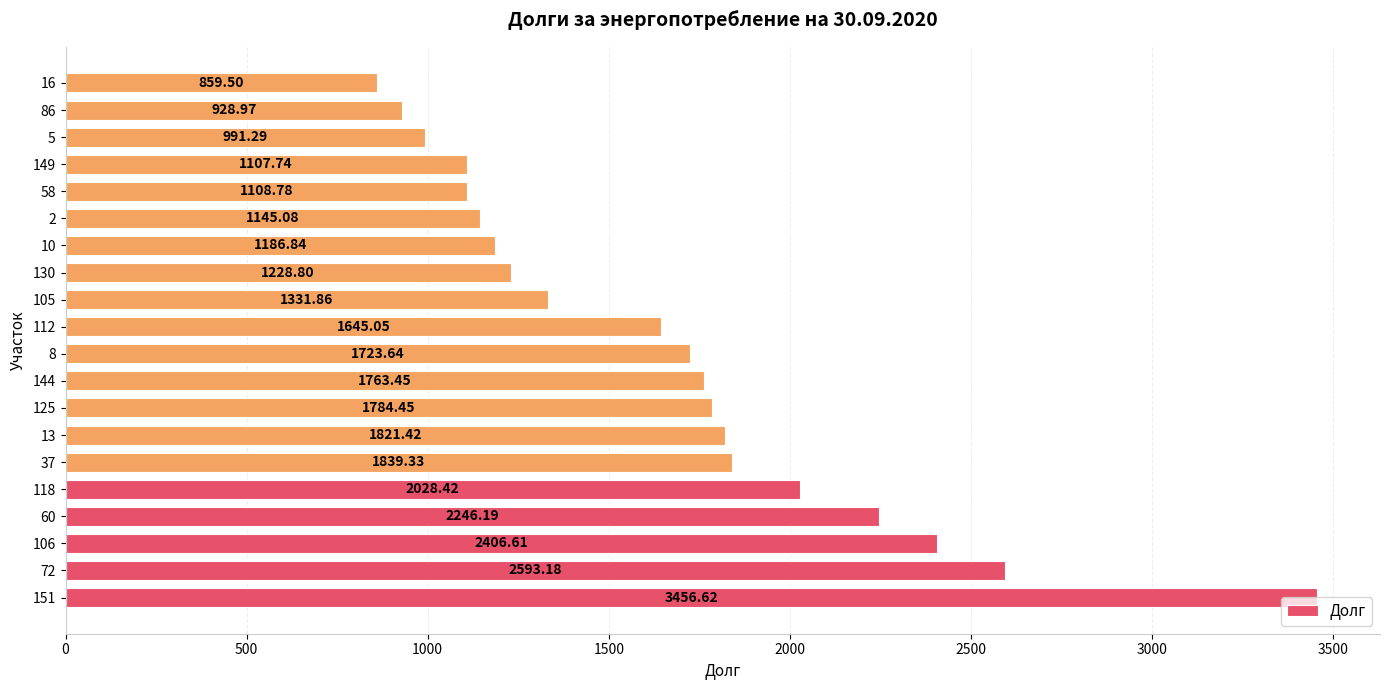

What is the maximum value shown in the chart?

3456.6